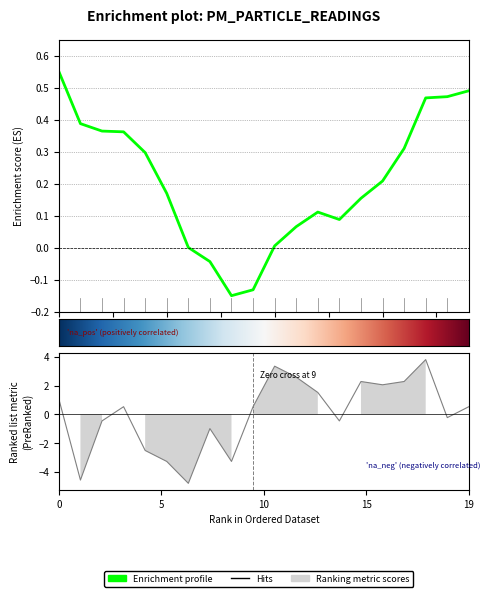

What is the difference between the maximum and minimum values?

8.6